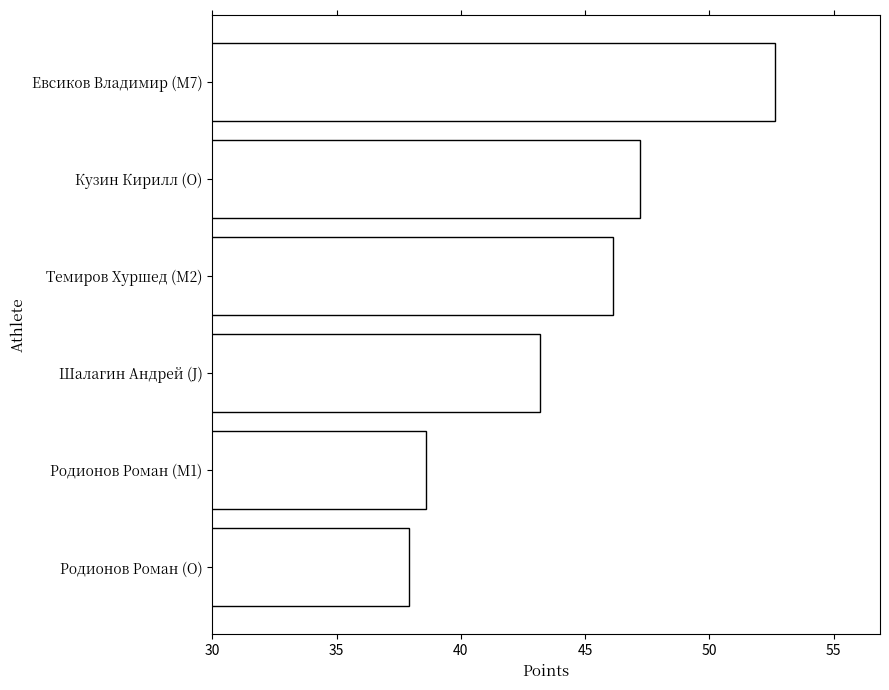

What is the change in value from Кузин Кирилл (O) to Шалагин Андрей (J)?

-4.0